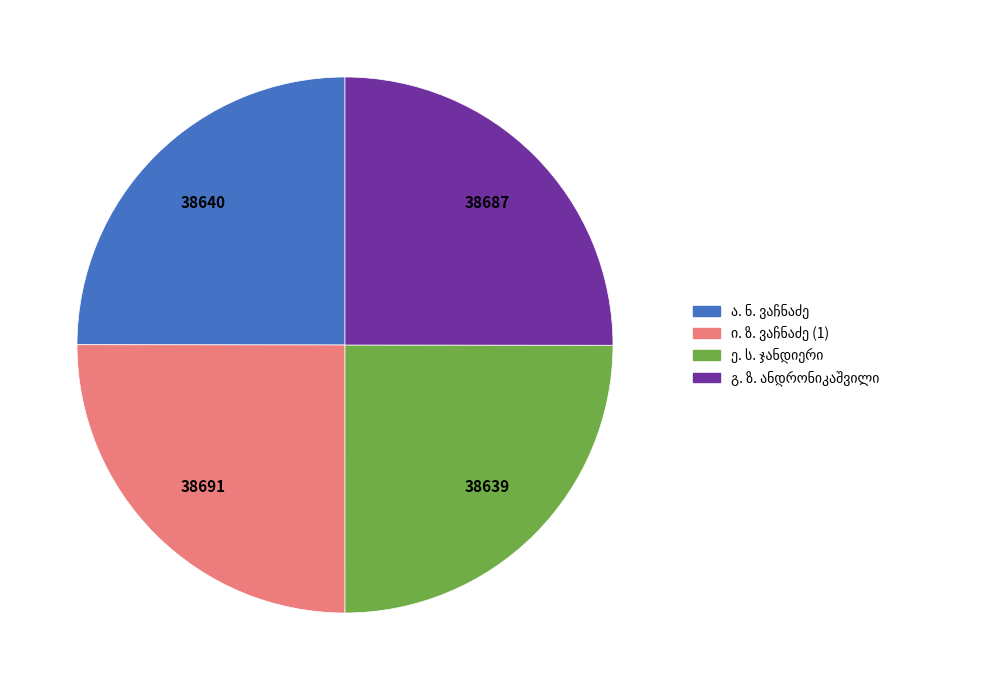

Is there any slice that represents more than half of the pie?

No